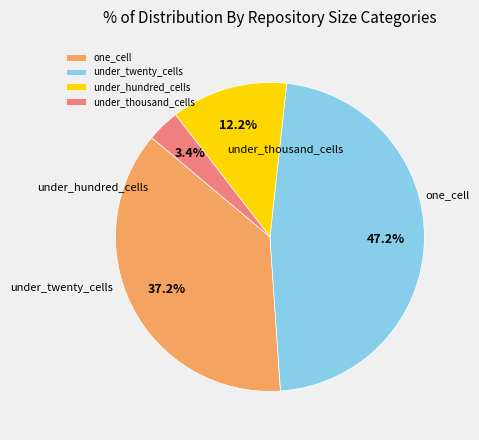

How many slices are in this pie chart?

4